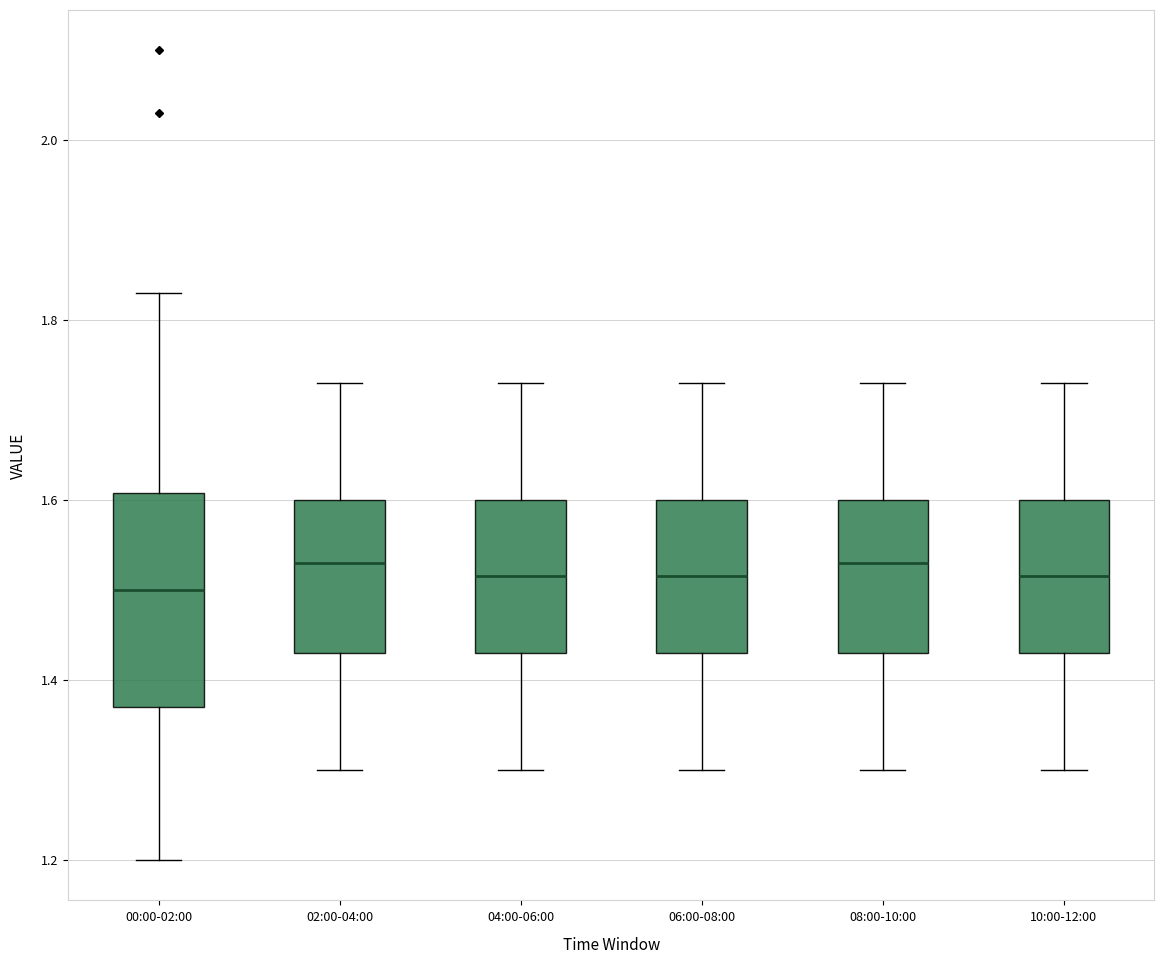

Where does the upper whisker of the box for 10:00-12:00 end on the y-axis? The values are not printed on the chart, so give them approximately, as read against the axis.

1.74